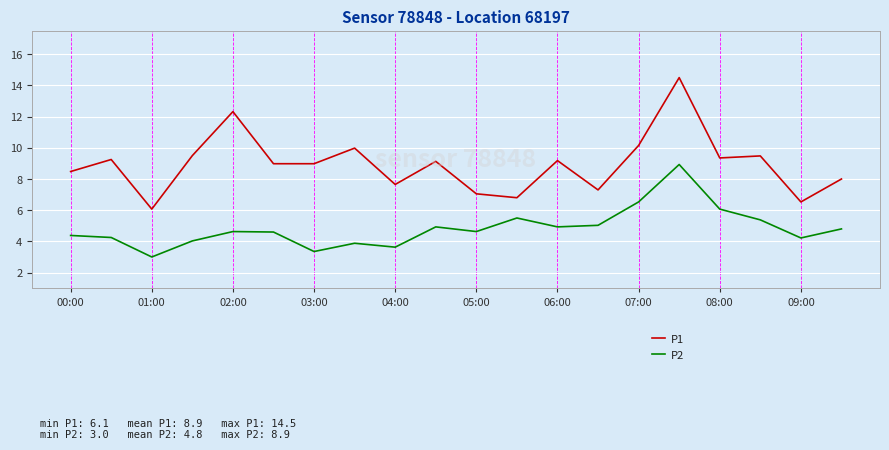

True or false: P2 and P1 cross at least once.

False